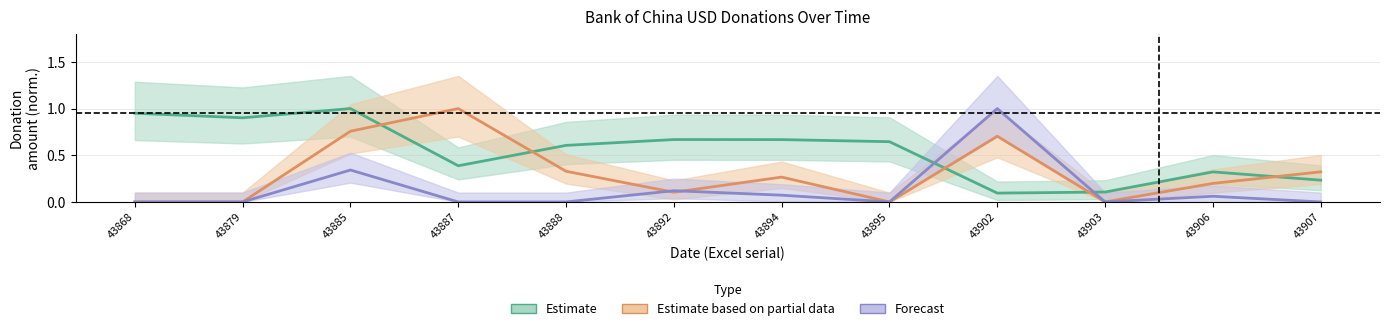

Rank the categories by Estimate value from lowest to highest.

43902, 43903, 43907, 43906, 43887, 43888, 43895, 43894, 43892, 43879, 43868, 43885